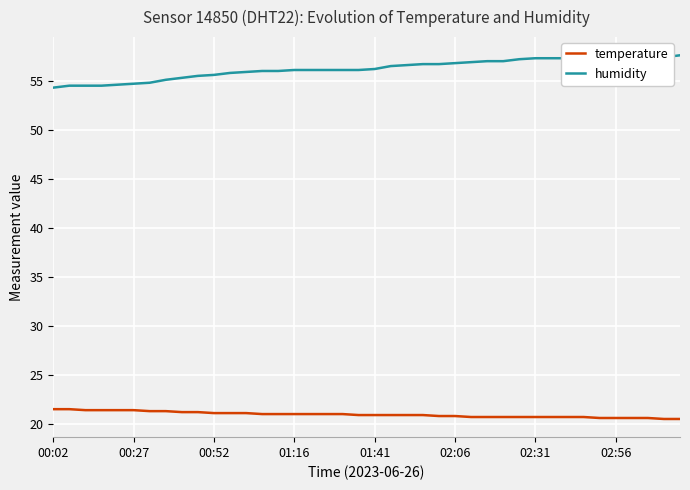

What is the minimum value shown in the chart?

20.5